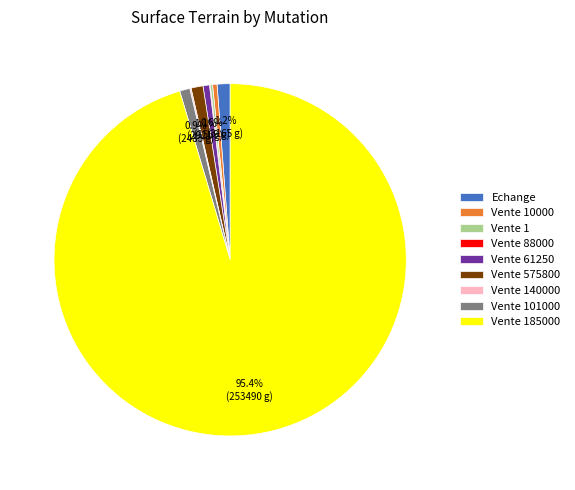

Is there a majority slice in this chart?

Yes